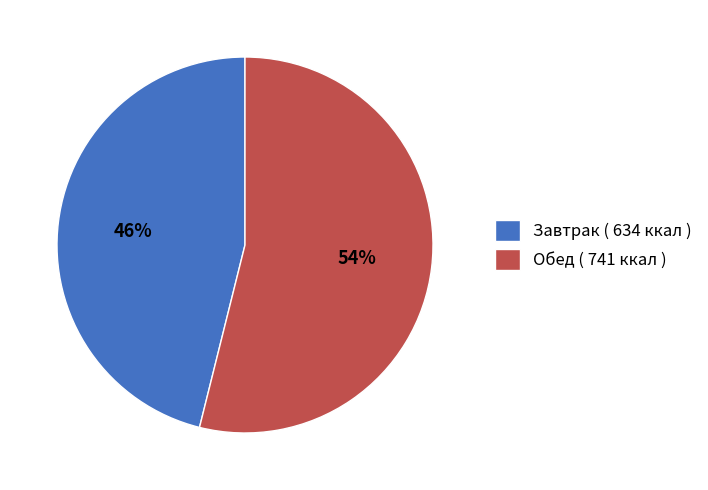

What percentage is the Обед ( 741 ккал ) slice, to the nearest percent?

54%